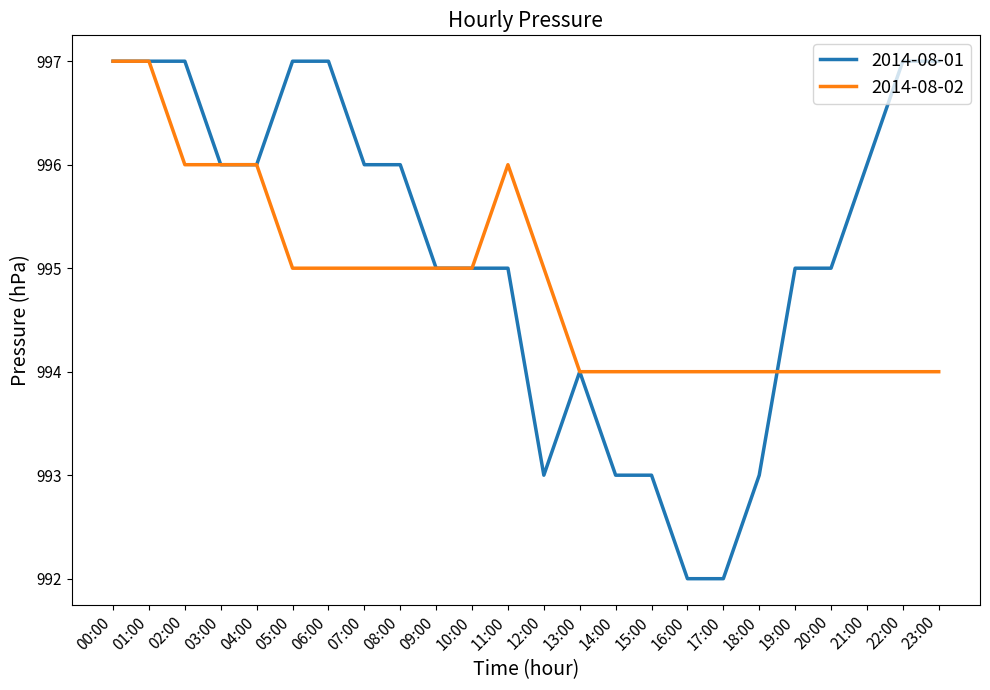

The 2014-08-01 series shows 995 at 10:00. True or false?

True